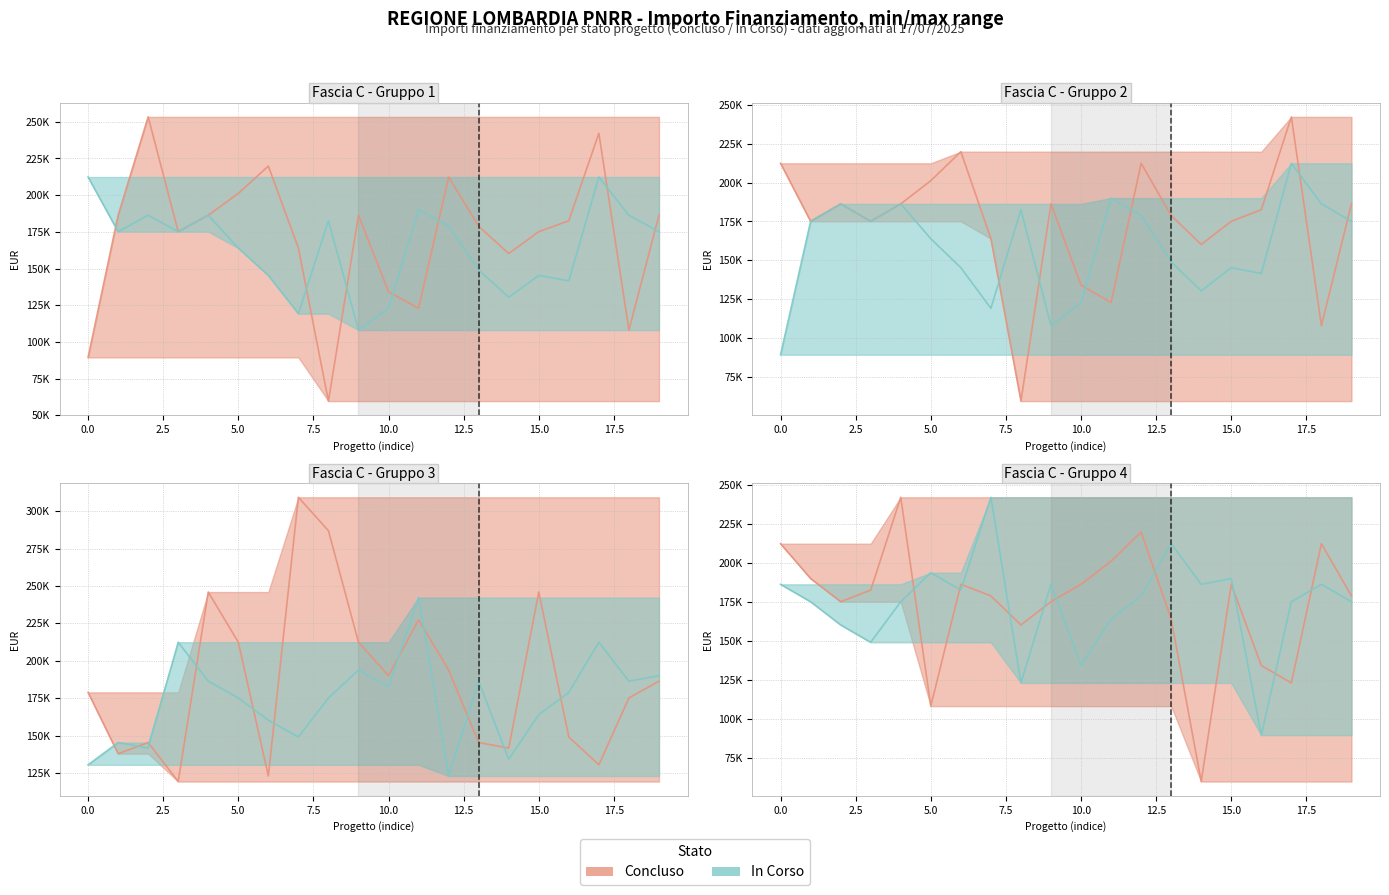

What are all the series names shown in the legend?

Concluso, In Corso